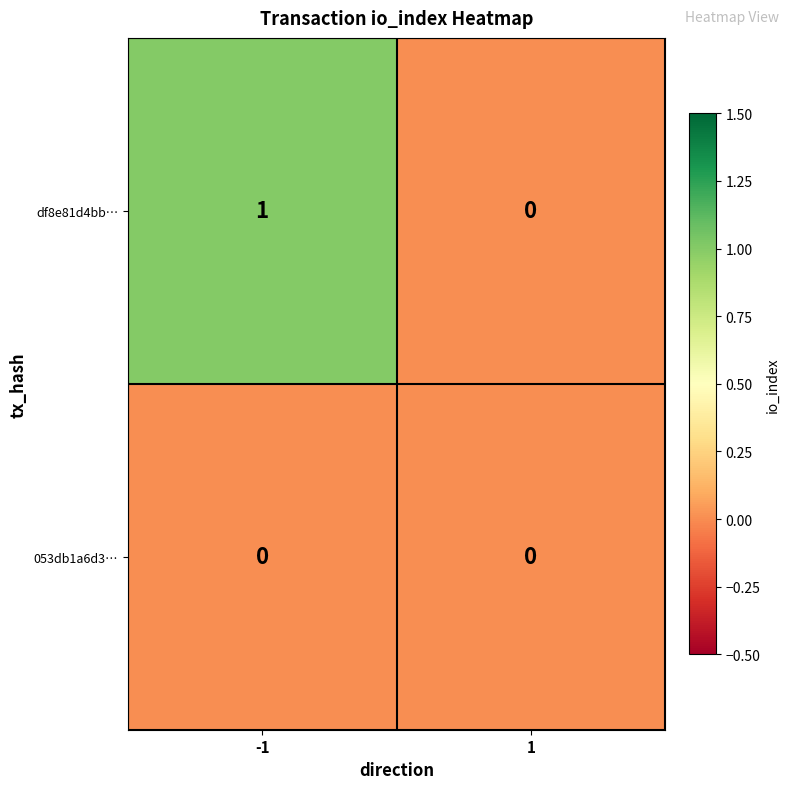

Which series has the largest range (max minus min)?

df8e81d4bb…